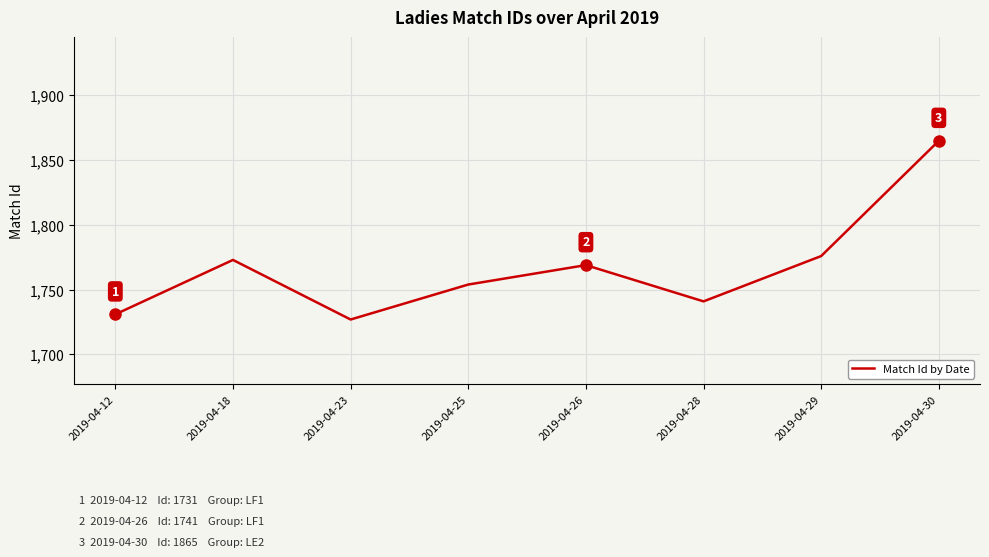

The chart shows a value of 1741 at 2019-04-28. True or false?

True